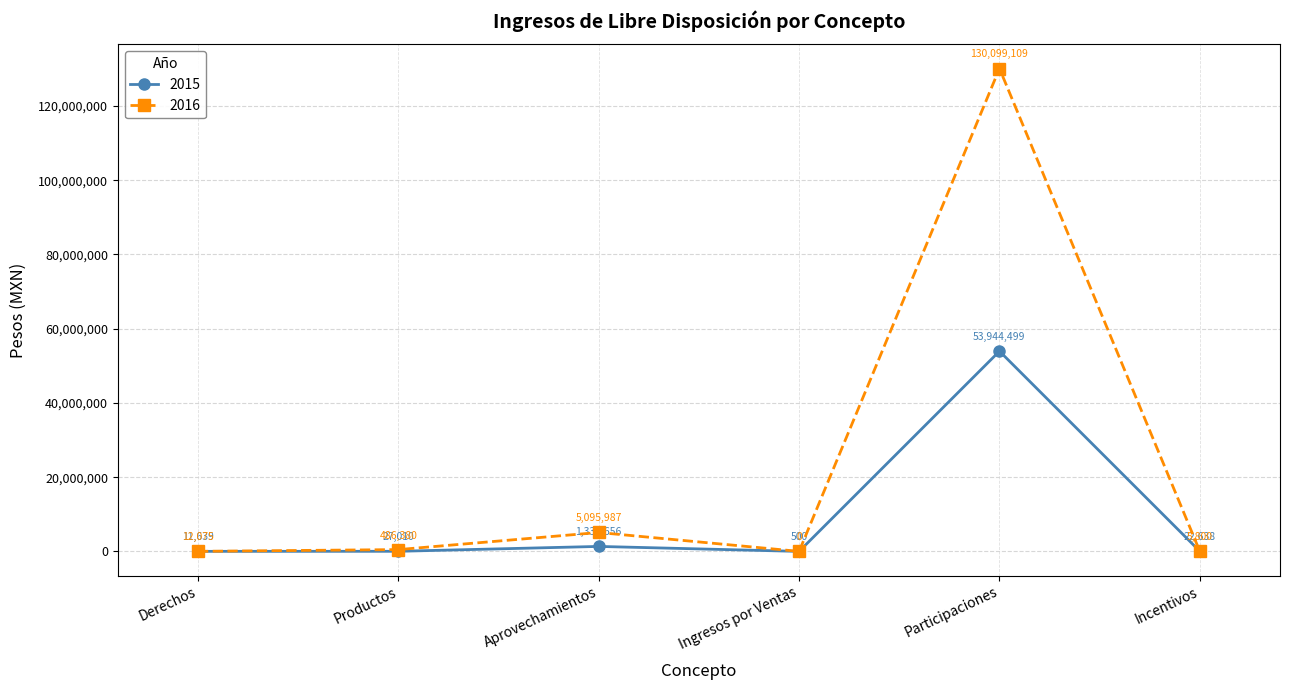

Which series has the largest range (max minus min)?

2016